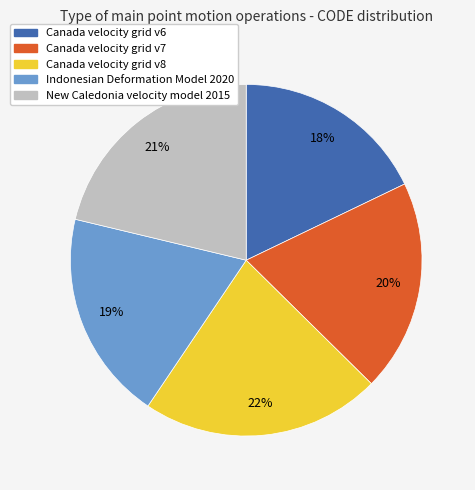

To the nearest percent, what is the average slice percentage?

20%